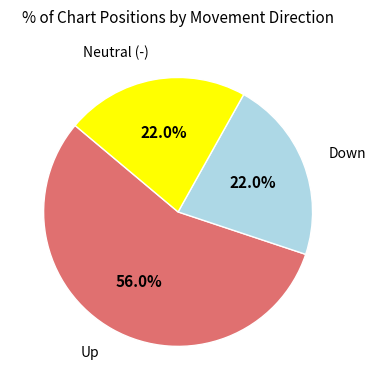

Approximately how many times larger is the value at Neutral (-) compared to Down?

1.0